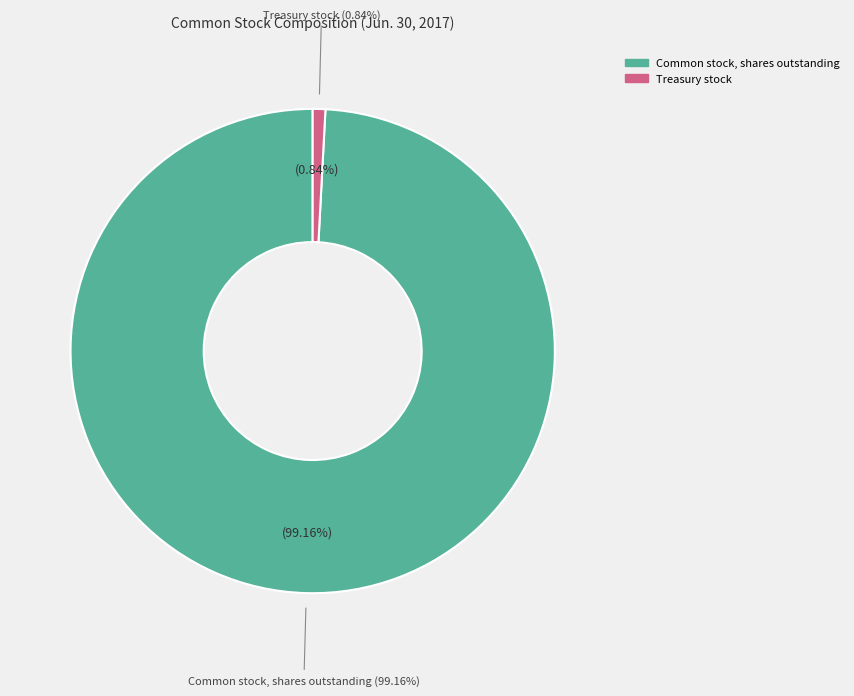

How many segments does this pie chart have?

2